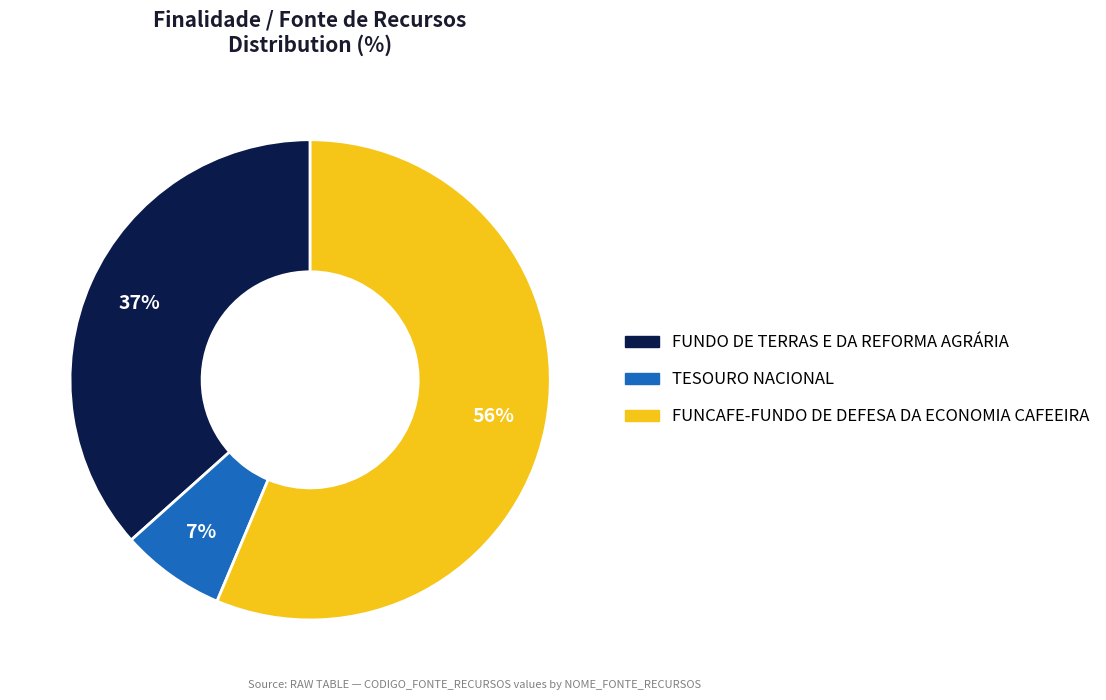

What is the majority slice?

FUNCAFE-FUNDO DE DEFESA DA ECONOMIA CAFEEIRA